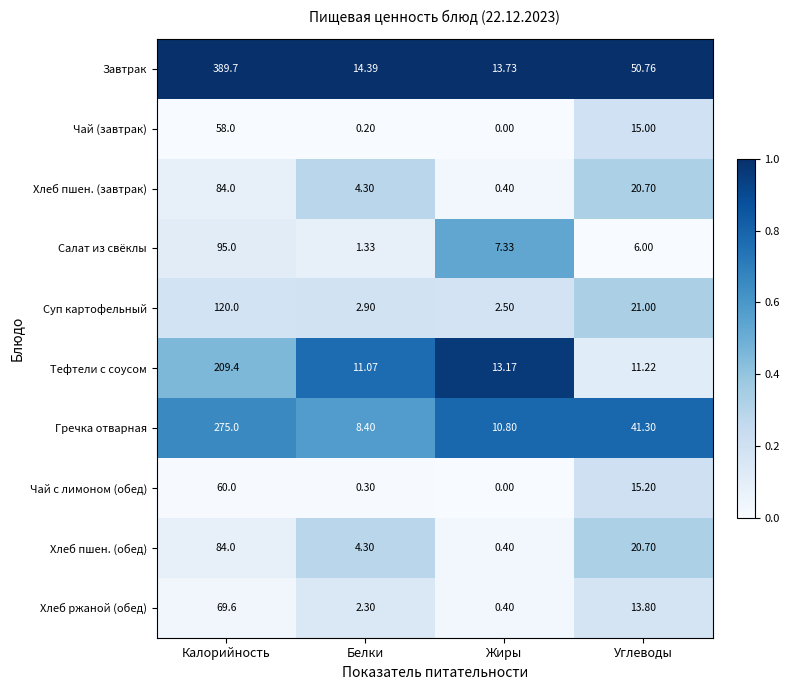

At which label does Гречка отварная reach its minimum?

Белки